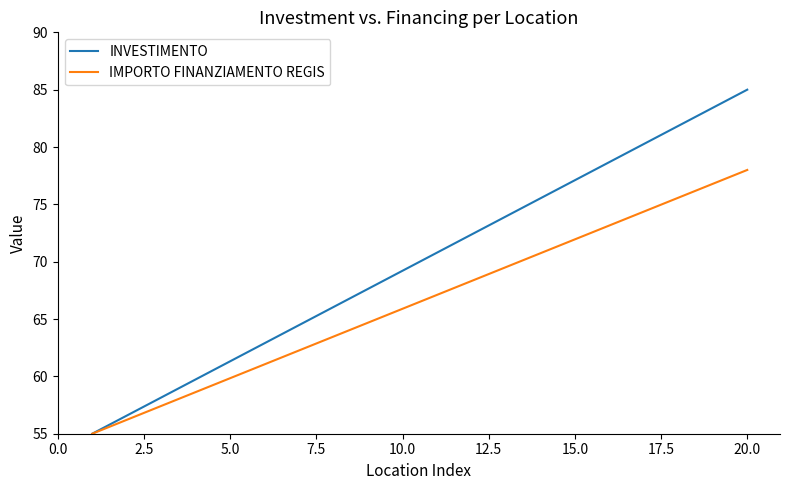

Which series has the largest total across all categories?

INVESTIMENTO